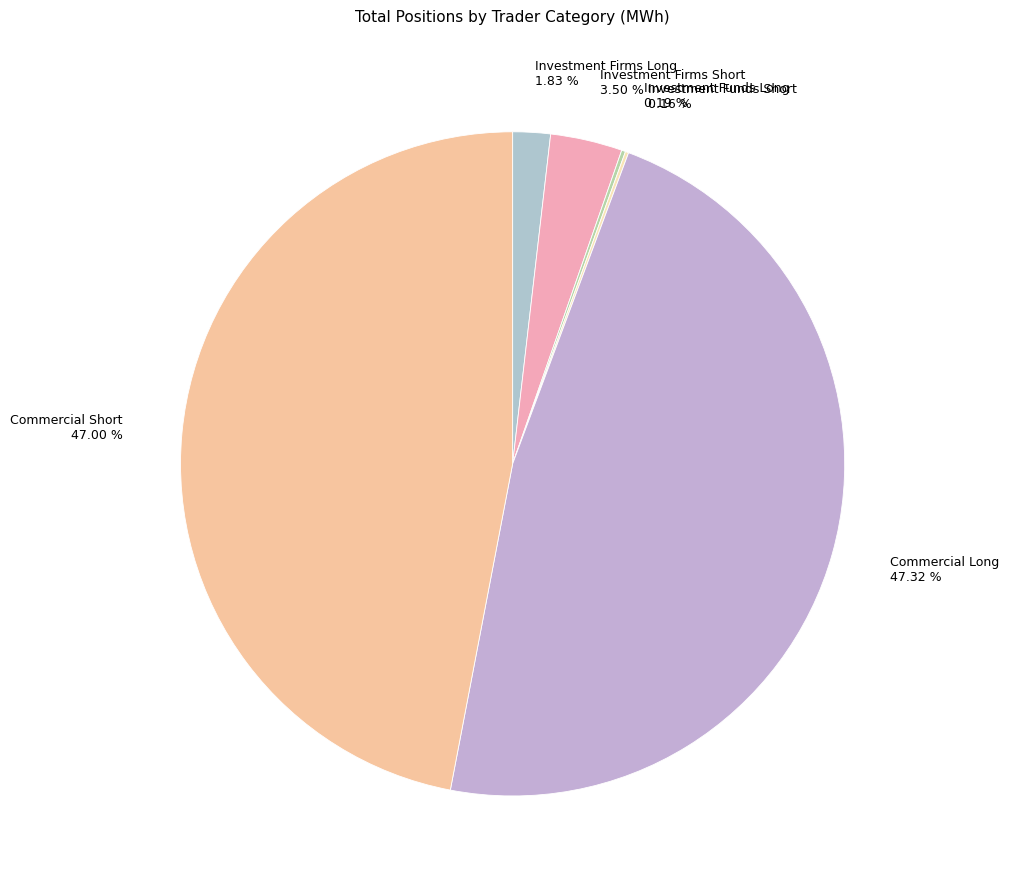

What percentage is NOT represented by Commercial Short?

53.0%